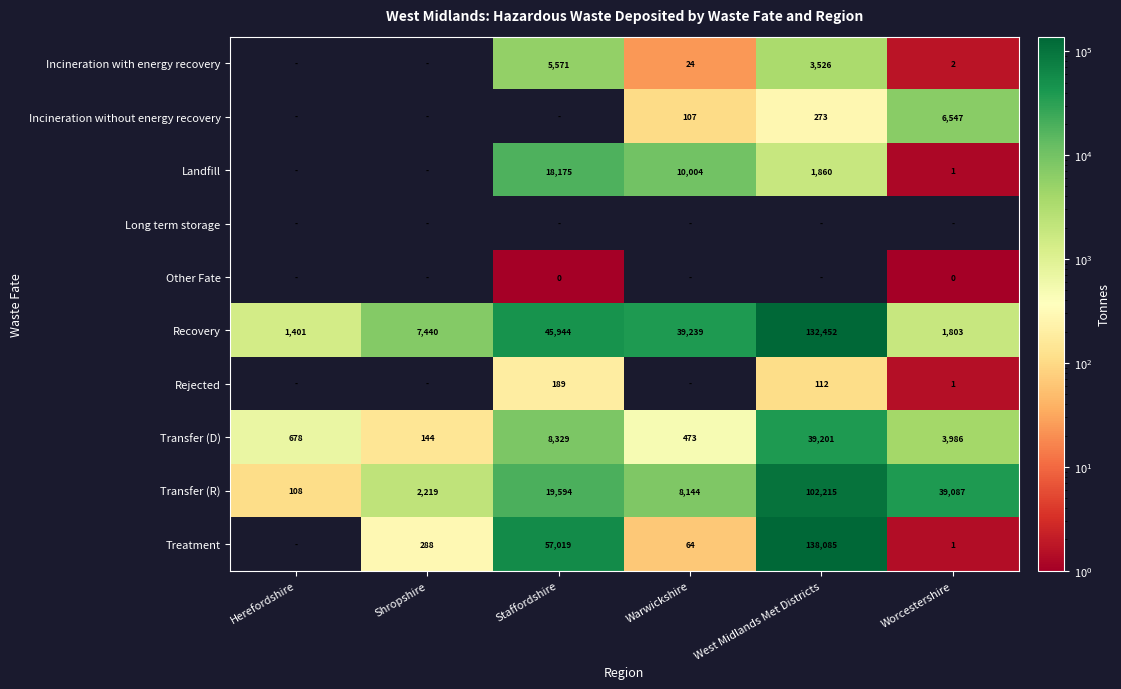

Count the number of categories in the chart.

6